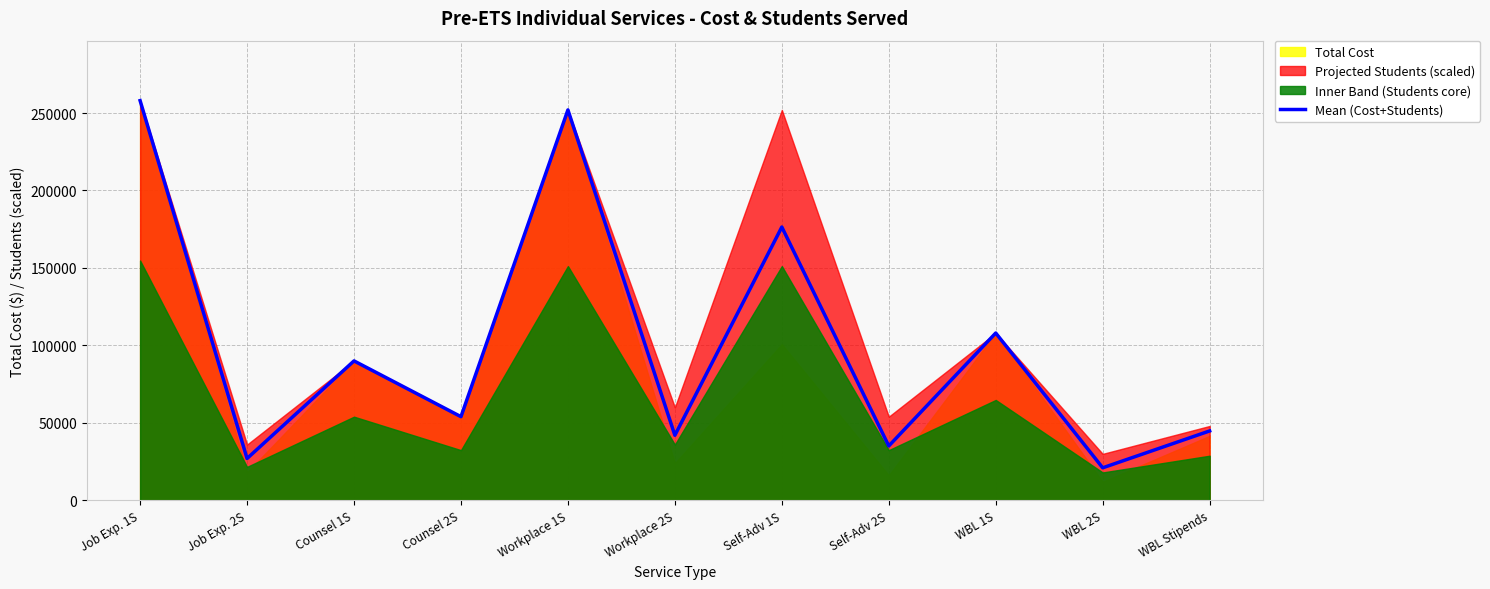

Reading left to right, transcribe all the data shown in this chart.

258000	27000	90000	54000	252000	42000	176400	35100	108000	21000	44800